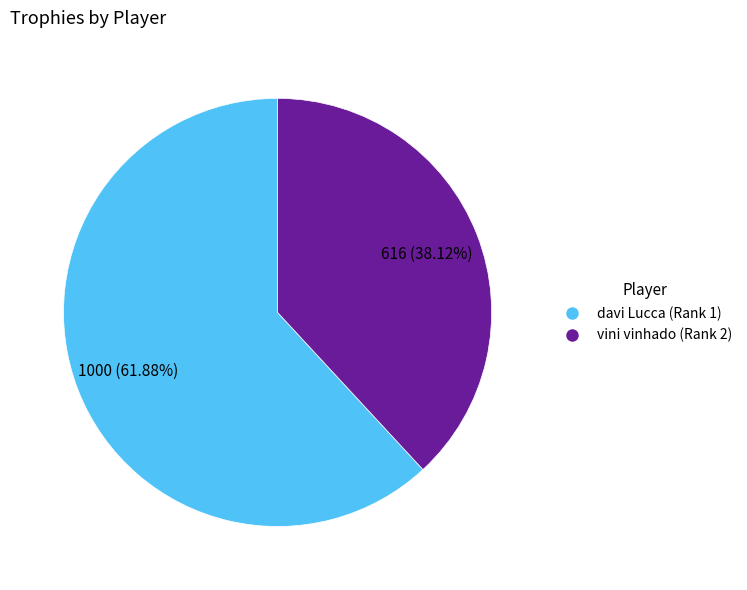

Count the number of slices in the pie.

2